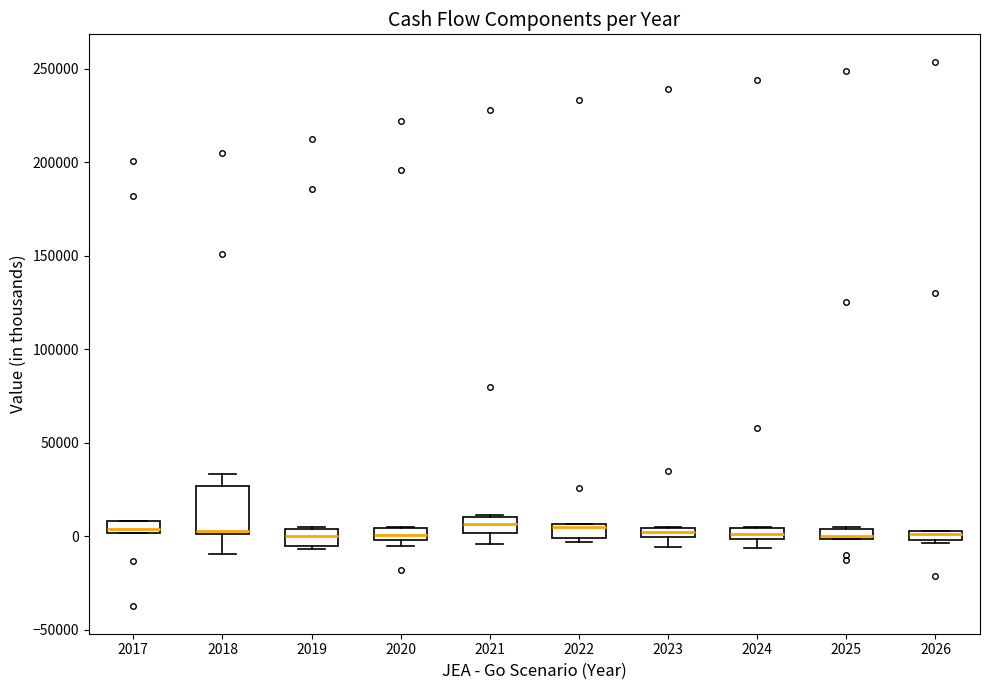

Comparing the boxes themselves (not the whiskers), which one is the tallest?

2018